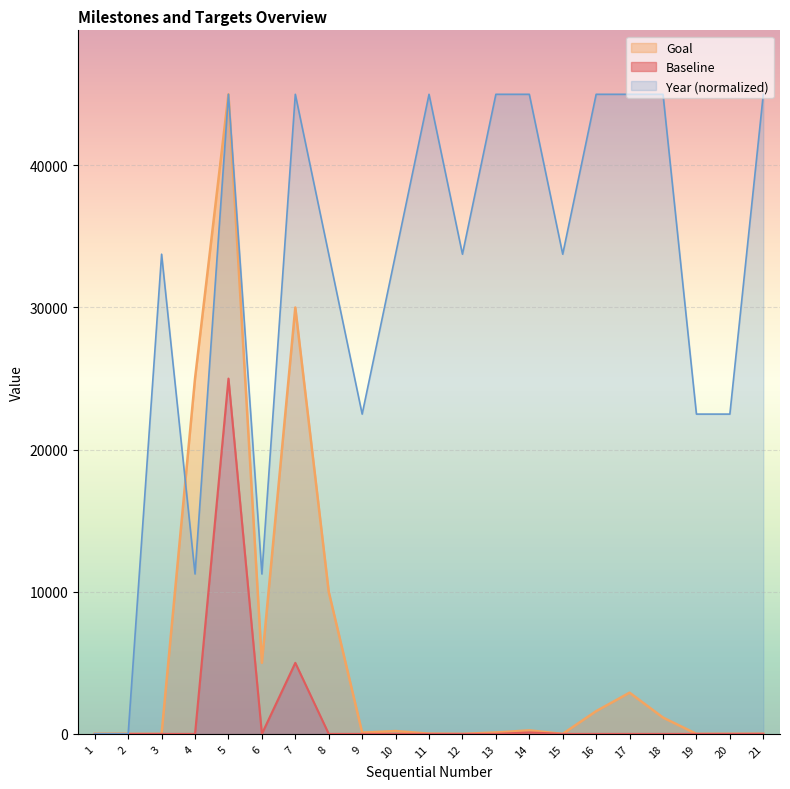

Between which two adjacent categories do Goal and Year first intersect?

3 and 4